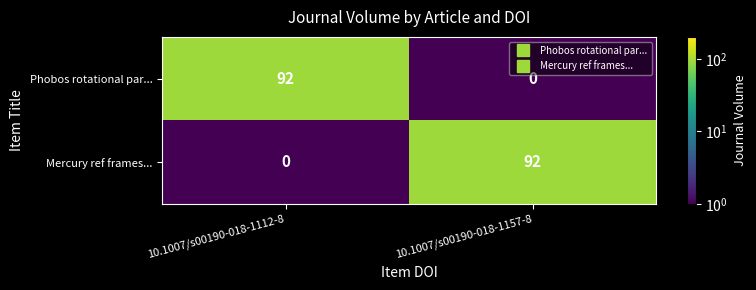

What is the sum of the Mercury ref frames... values at 10.1007/s00190-018-1157-8 and 10.1007/s00190-018-1112-8?

92